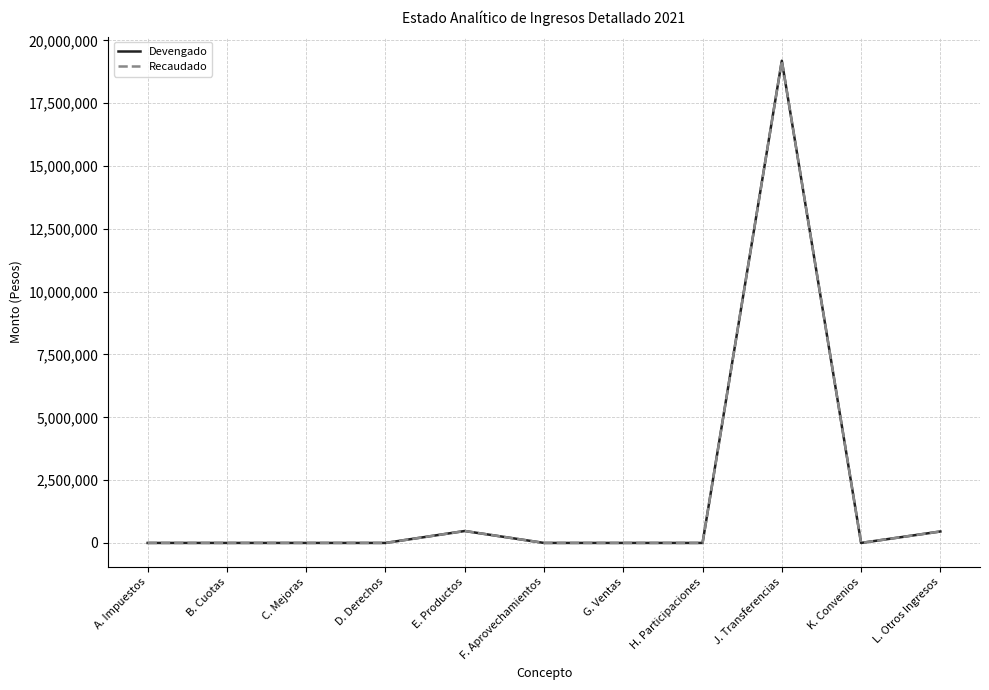

Does the chart have visible grid lines?

Yes